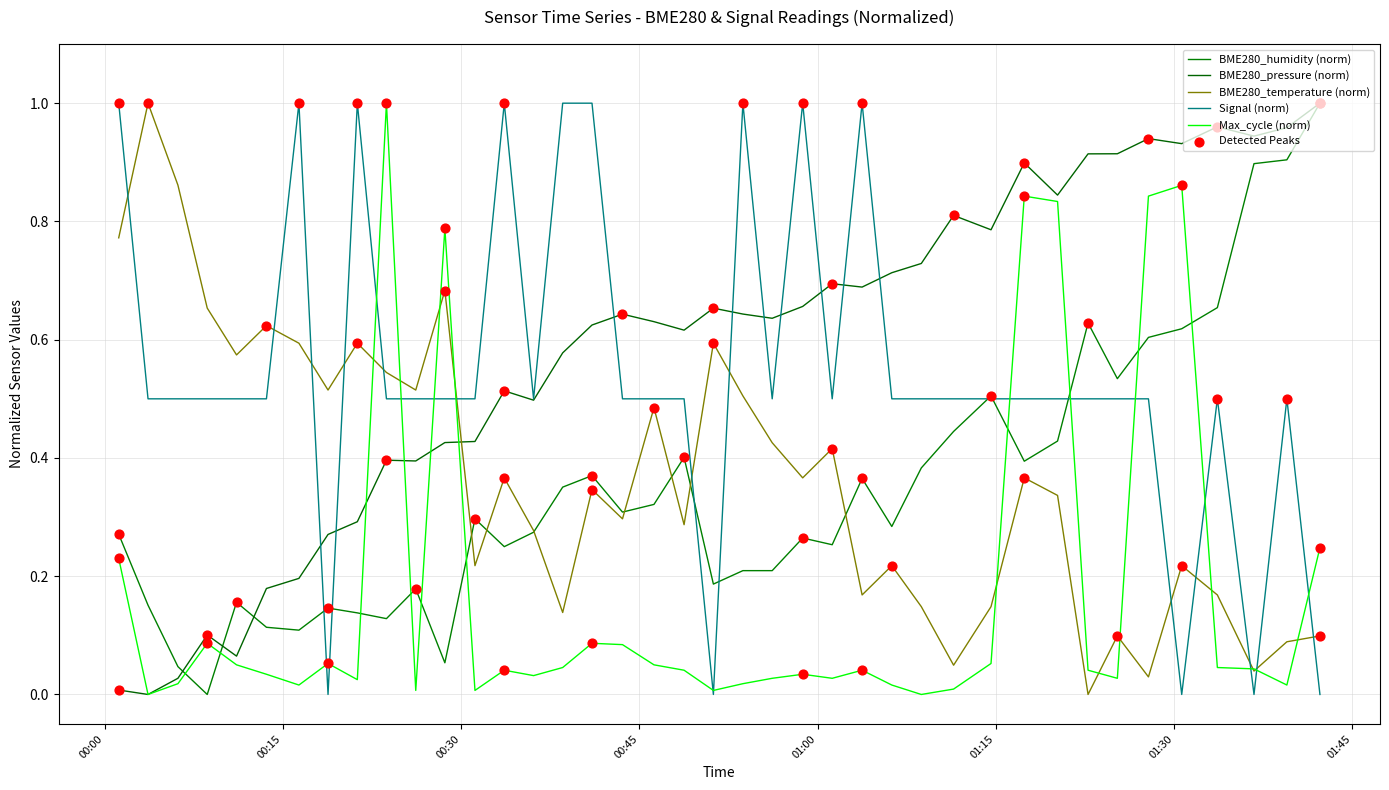

Which series has the largest total across all categories?

BME280_pressure (norm)